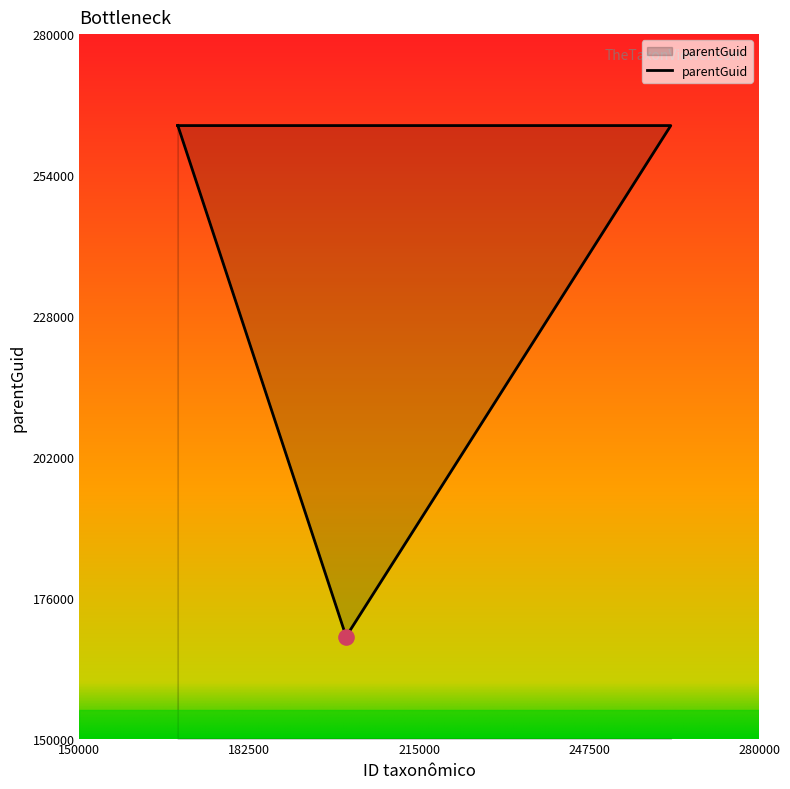

Between 263120 and 168826, which is larger?

263120